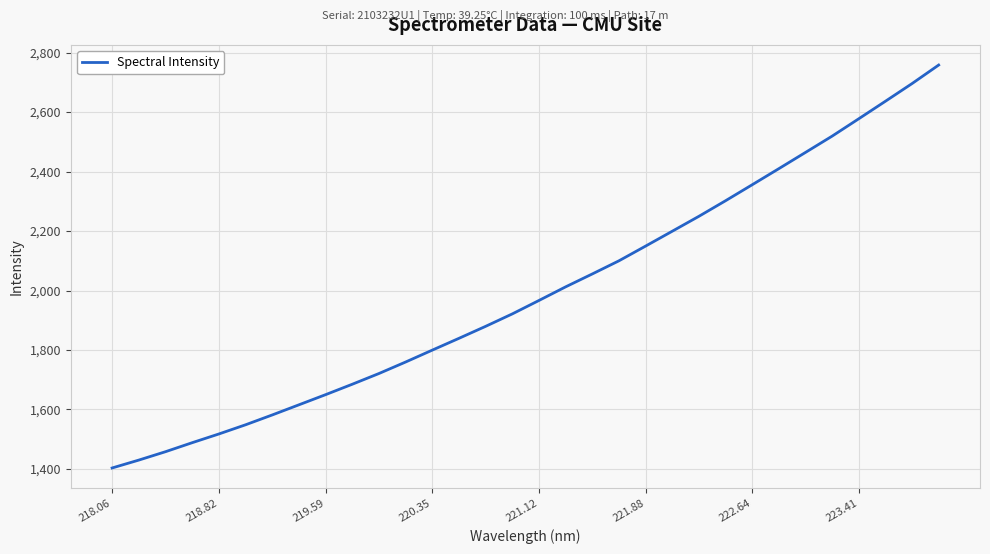

What is the maximum value shown in the chart?

2758.4